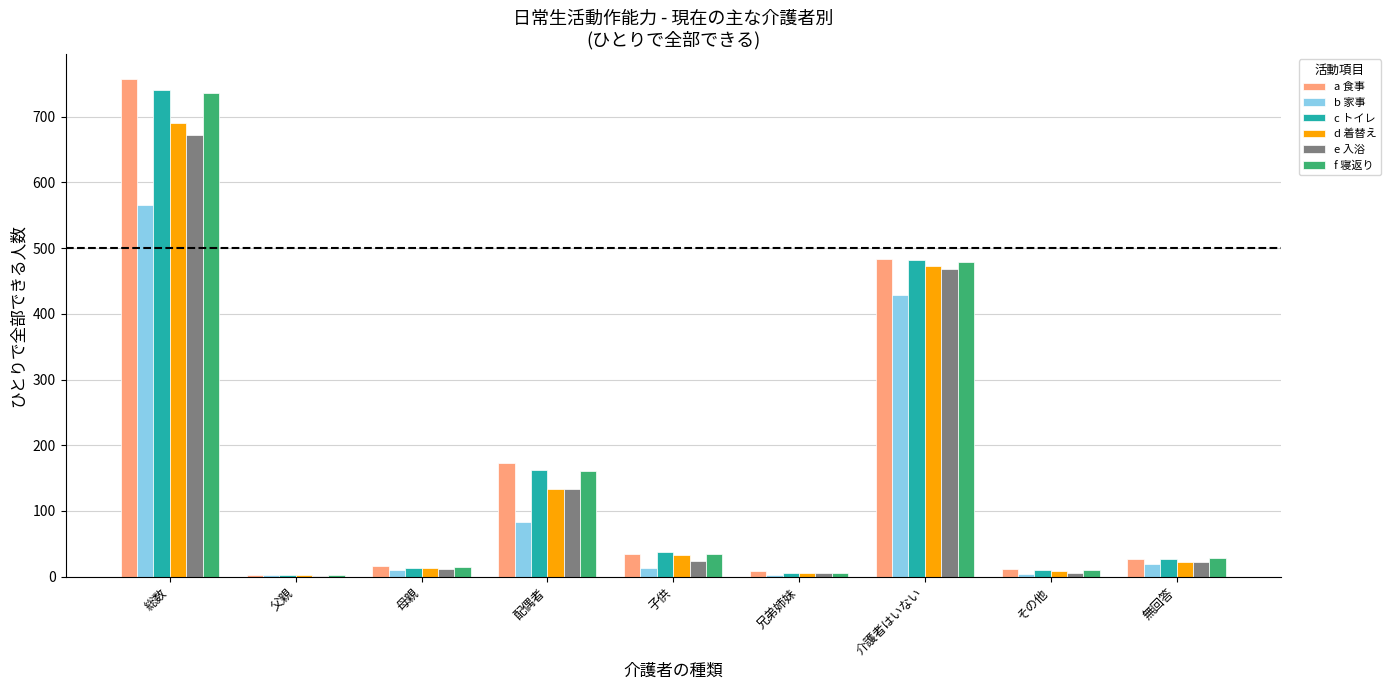

Is it true that a 食事 equals 16 at 母親?

True